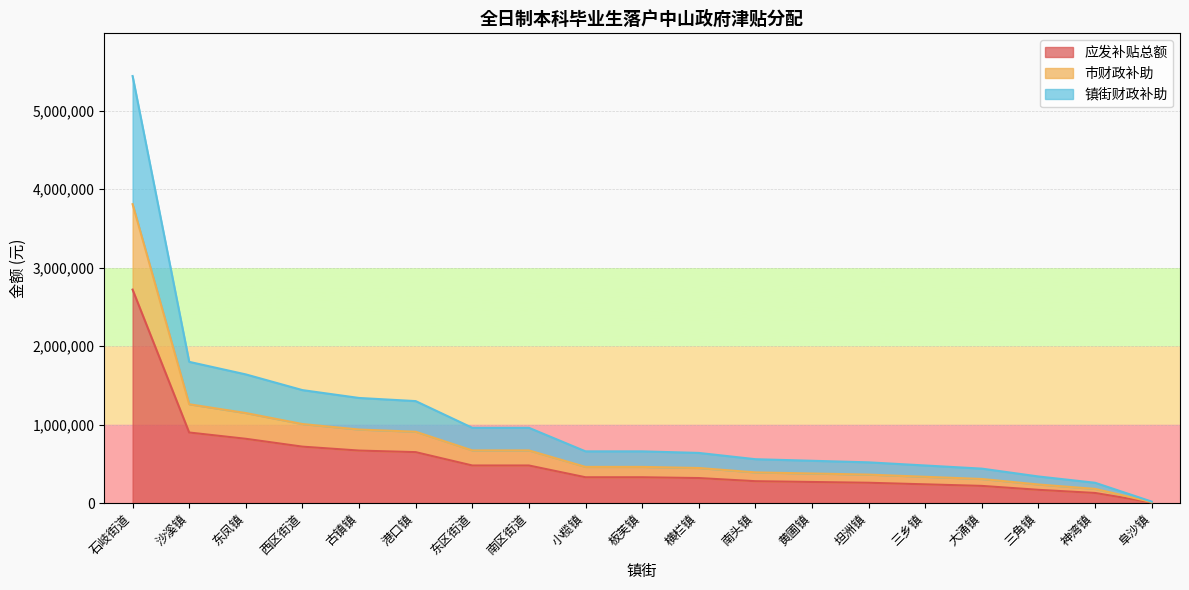

At which category is the sum across all series the highest?

石岐街道